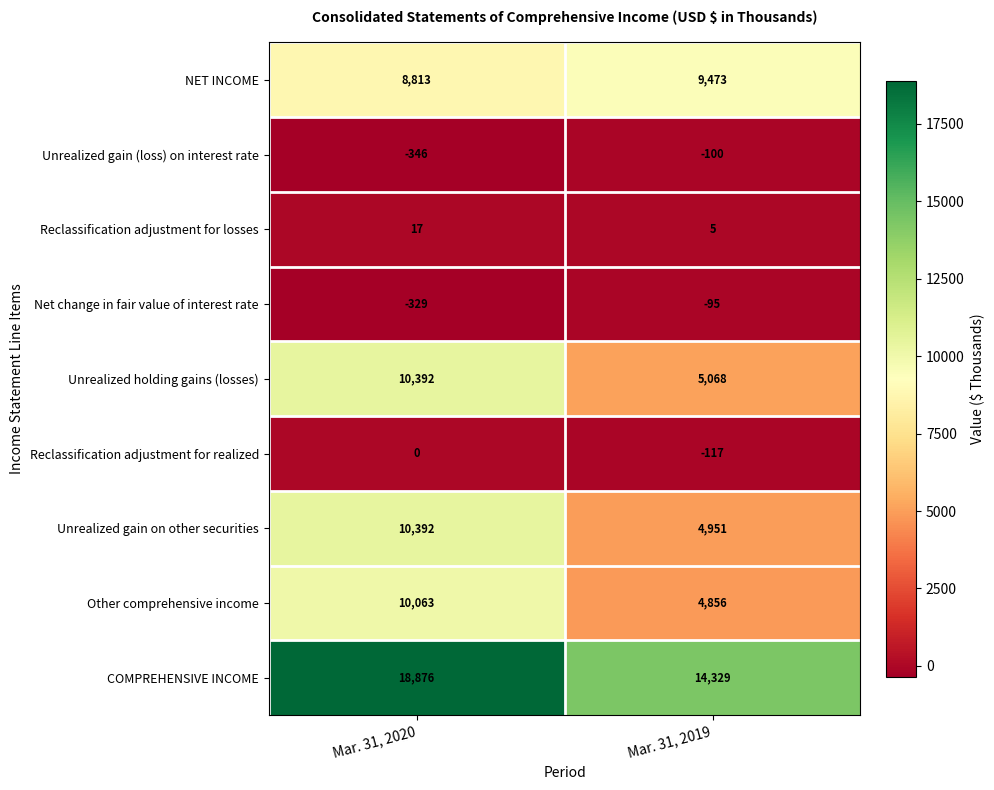

Which series has the largest total across all categories?

COMPREHENSIVE INCOME